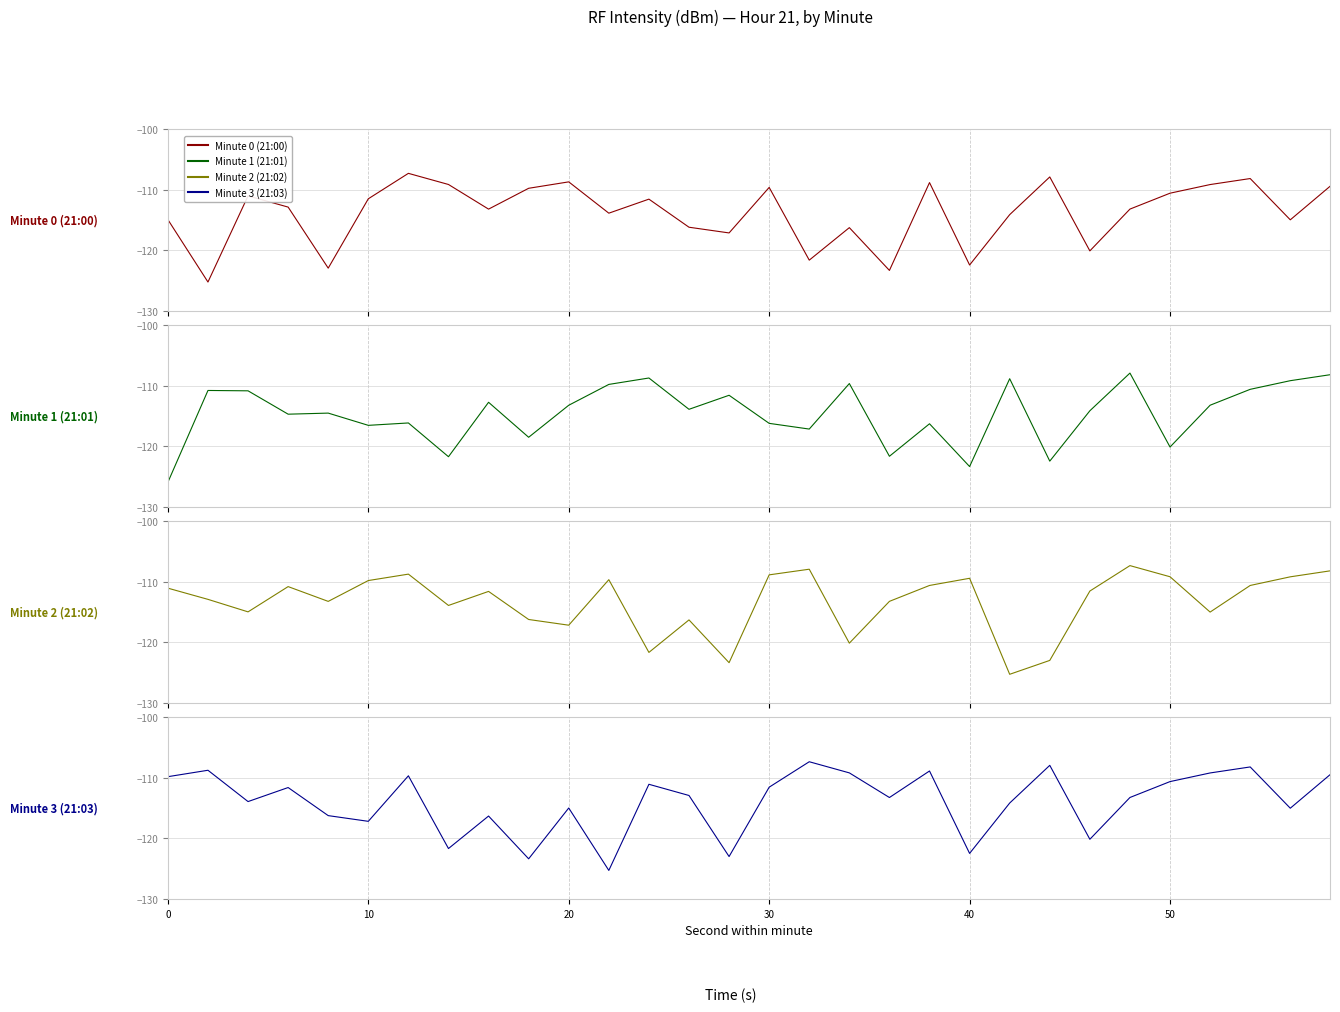

What is the total value across all series at 30?

-450.0